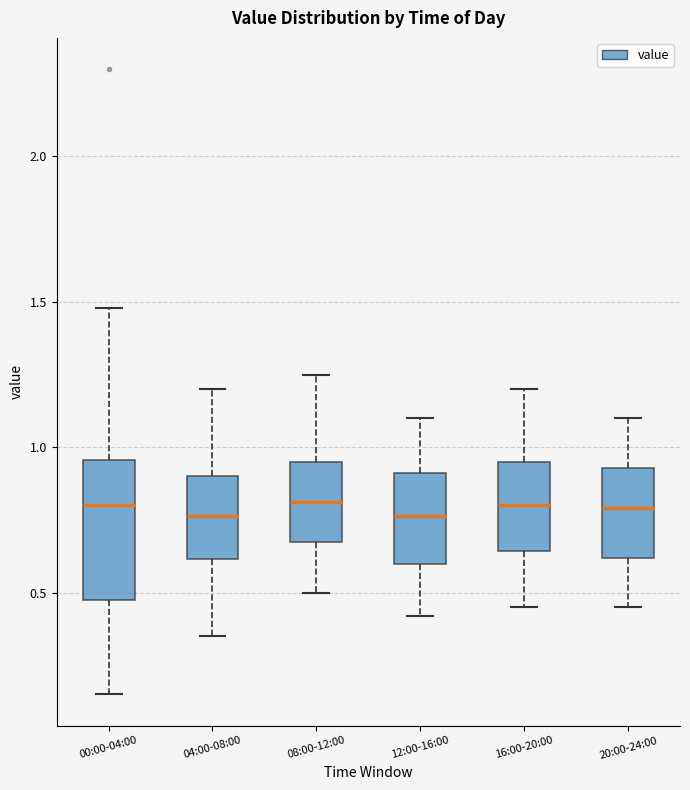

Reading left to right, transcribe this box plot: for each box, give where its median line is, the range the box spans, and where its two whiskers end, as read against the y-axis. The values are not printed on the chart, so give them approximately, as read against the axis.

00:00-04:00: median 0.80, box 0.50 to 0.95, whiskers 0.15 to 1.50
04:00-08:00: median 0.75, box 0.60 to 0.90, whiskers 0.35 to 1.20
08:00-12:00: median 0.80, box 0.65 to 0.95, whiskers 0.50 to 1.25
12:00-16:00: median 0.75, box 0.60 to 0.90, whiskers 0.40 to 1.10
16:00-20:00: median 0.80, box 0.65 to 0.95, whiskers 0.45 to 1.20
20:00-24:00: median 0.80, box 0.60 to 0.95, whiskers 0.45 to 1.10